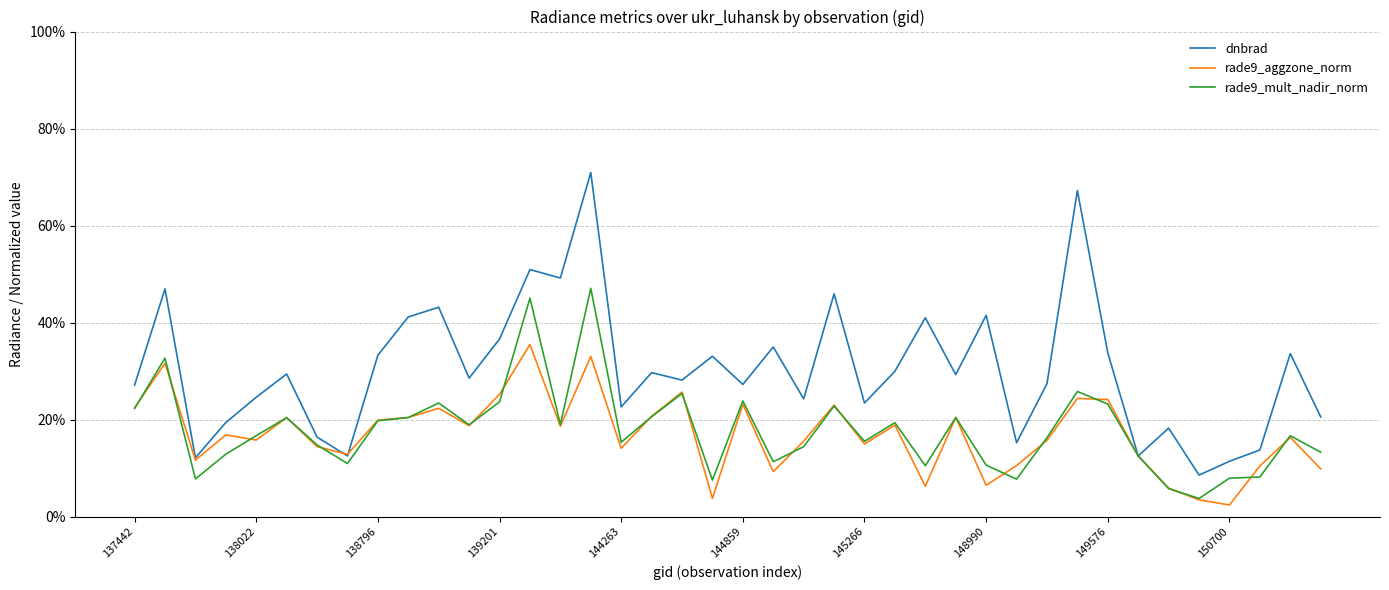

What is the maximum value shown in the chart?

0.7